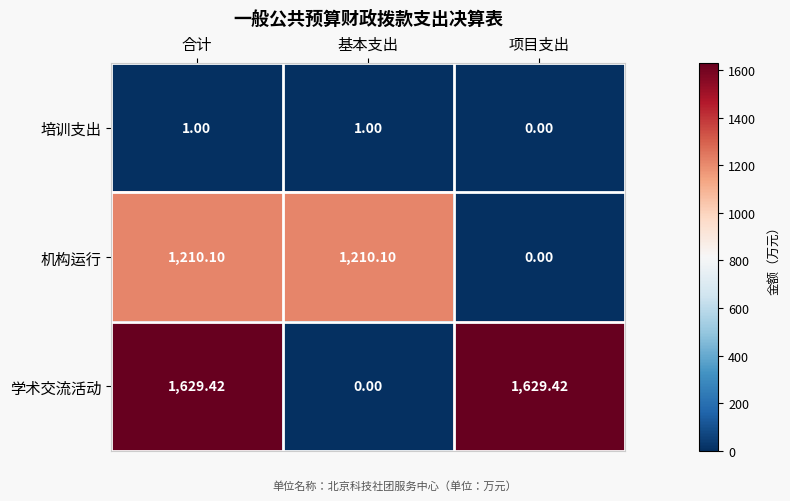

Is the value of 机构运行 at 基本支出 greater than the value of 培训支出 at 基本支出?

Yes